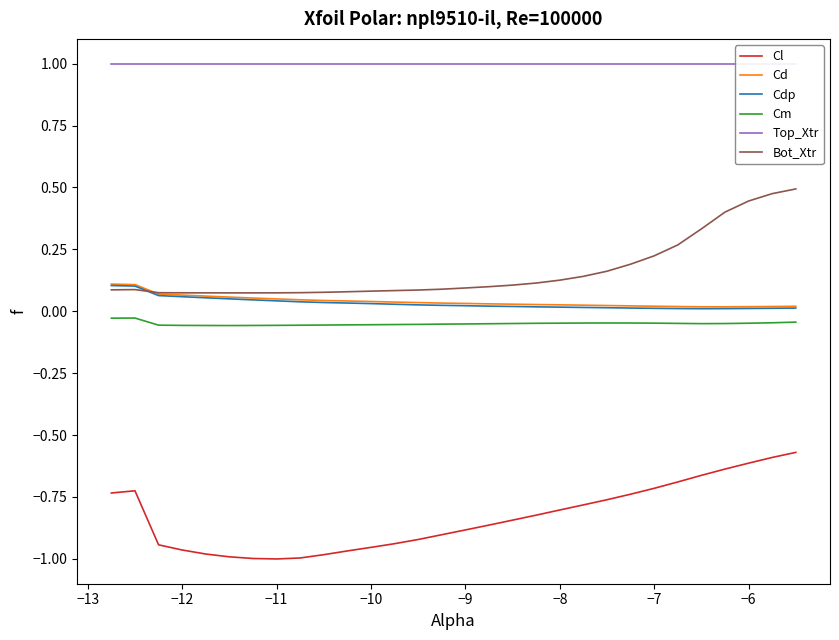

What are all the series names shown in the legend?

Cl, Cd, Cdp, Cm, Top_Xtr, Bot_Xtr